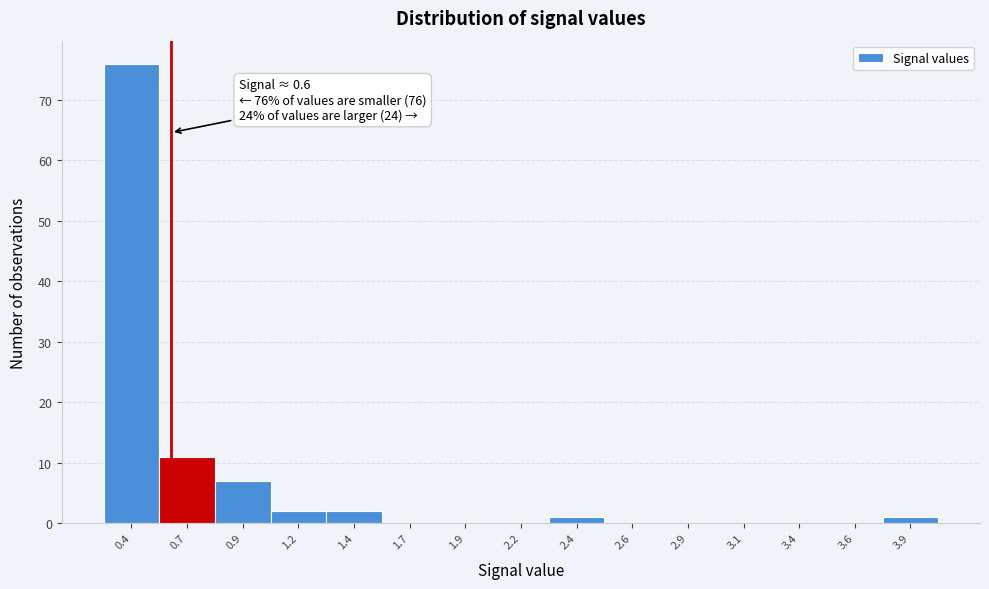

Reading left to right, transcribe all the data shown in this chart.

0.4=76	0.7=11	0.9=7	1.2=2	1.4=2	1.7=0	1.9=0	2.2=0	2.4=1	2.6=0	2.9=0	3.1=0	3.4=0	3.6=0	3.9=1